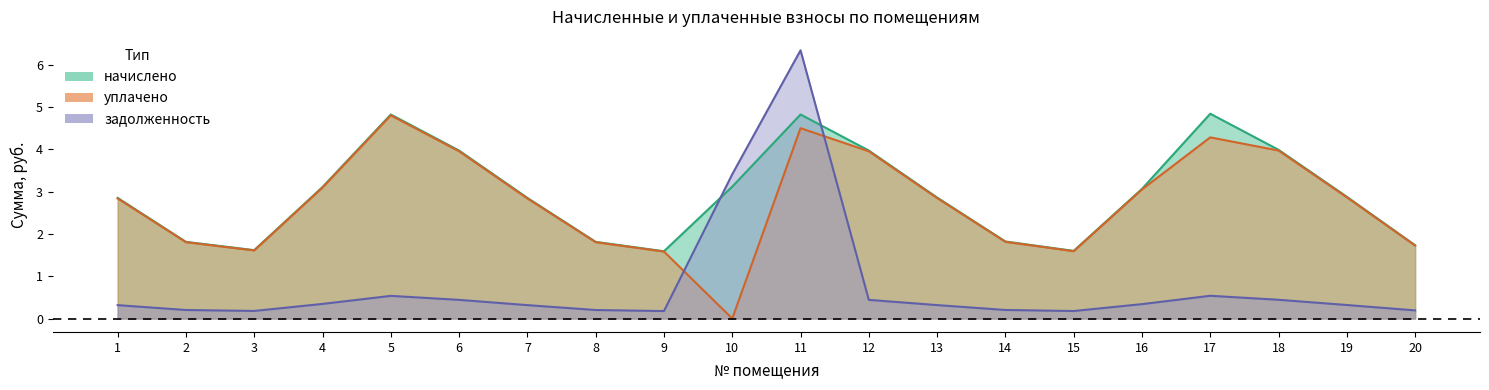

What is the maximum value for задолженность?

6.3